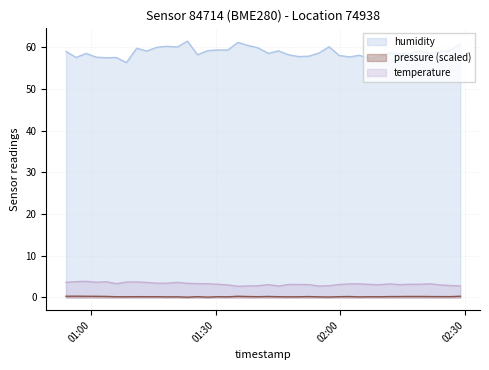

True or false: temperature has a value of 3.0 at 2024-03-23T02:23:58.

True